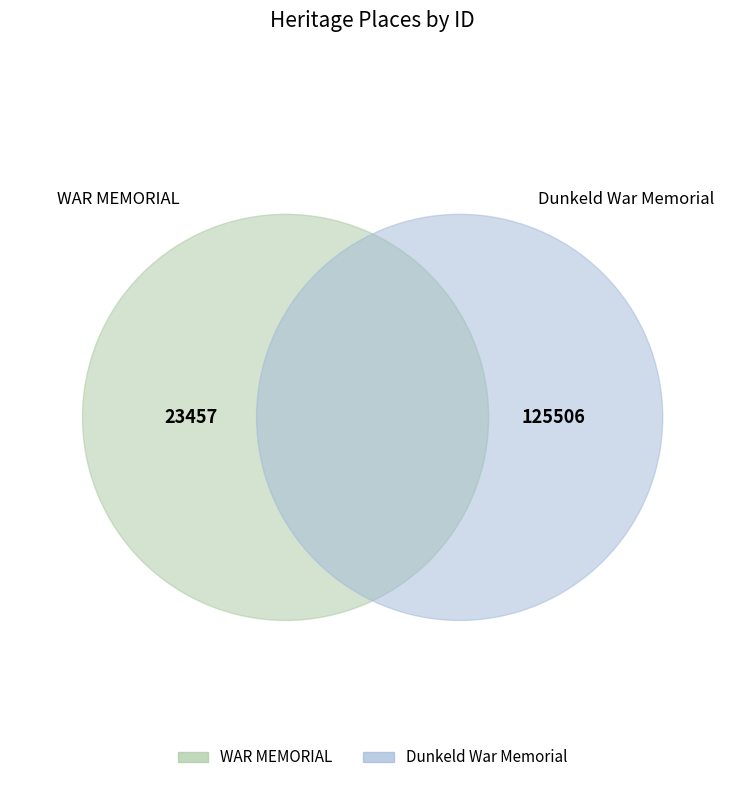

To the nearest percent, what is the difference between the Dunkeld War Memorial and WAR MEMORIAL slice percentages?

69%